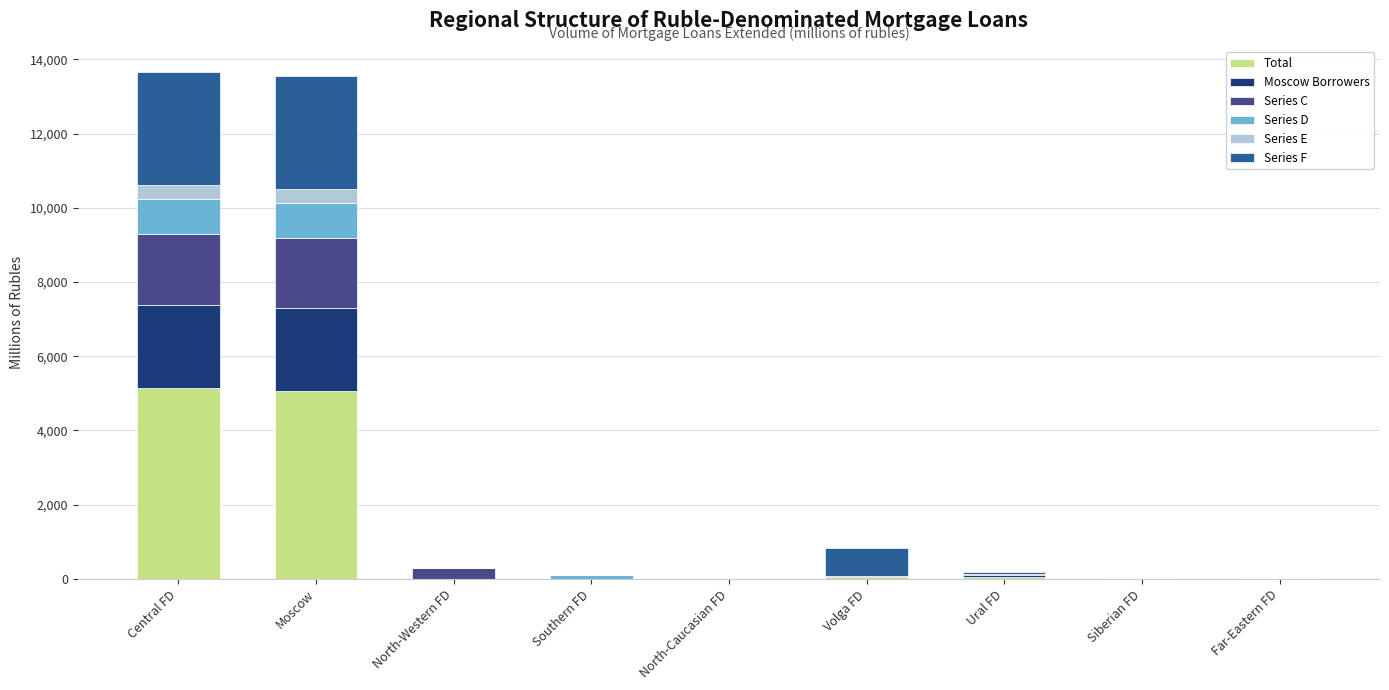

What is the maximum value for Total?

5151